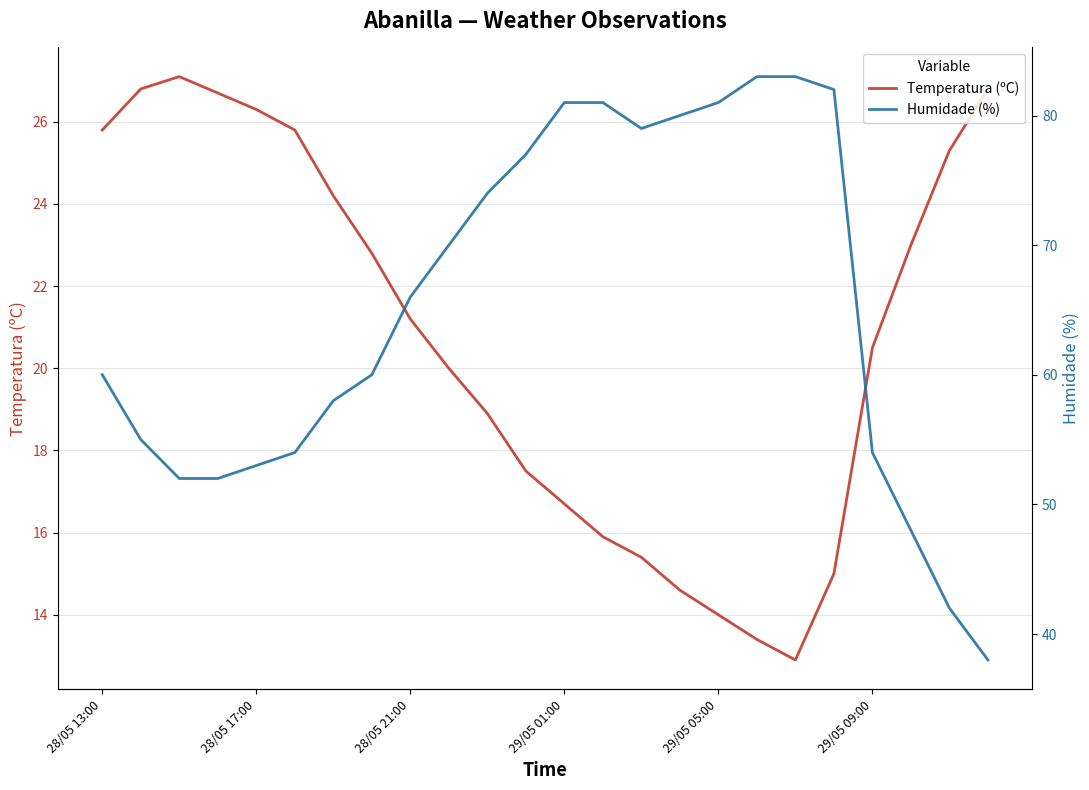

What is the maximum value for Temperatura (ºC)?

27.1